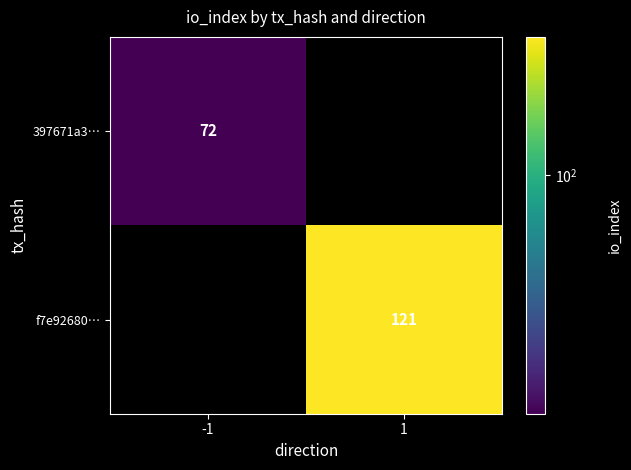

Count the number of categories in the chart.

2